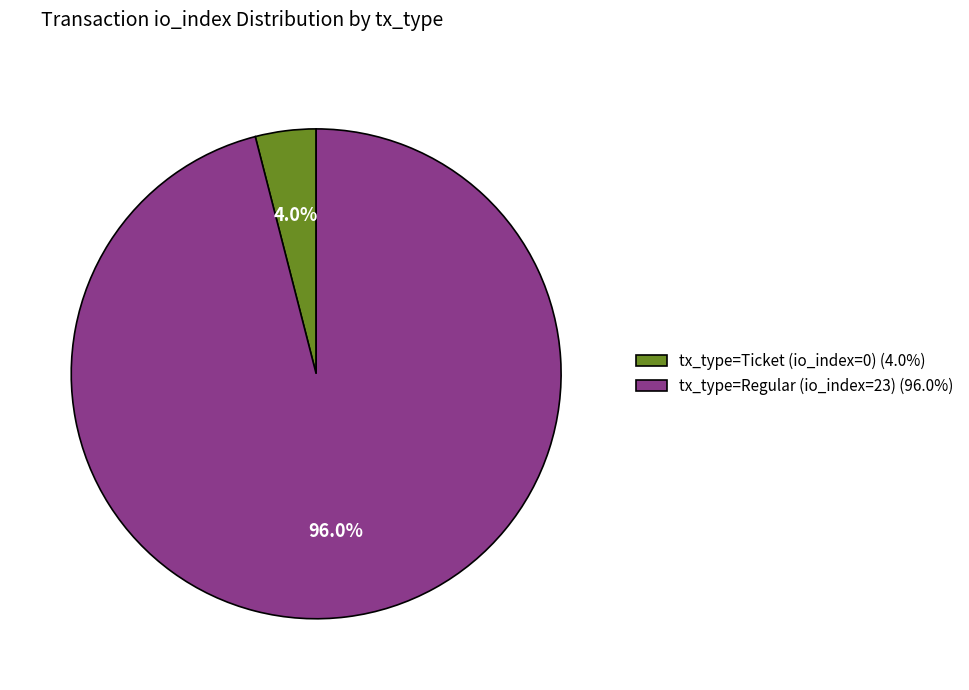

Approximately how many times larger is the value at tx_type=Regular (io_index=23) (96.0%) compared to tx_type=Ticket (io_index=0) (4.0%)?

24.0